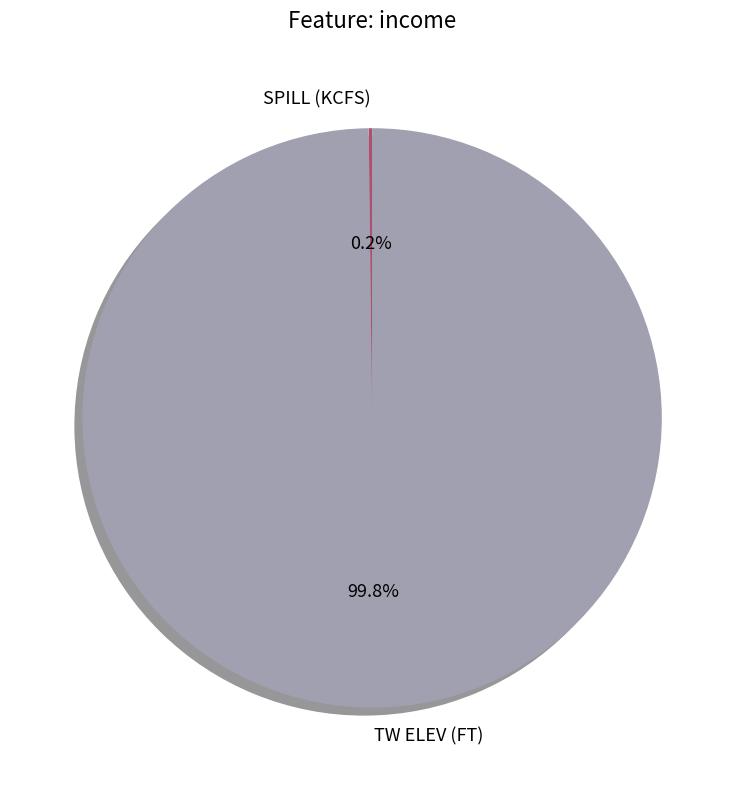

What is the largest slice in the pie chart?

TW ELEV (FT)